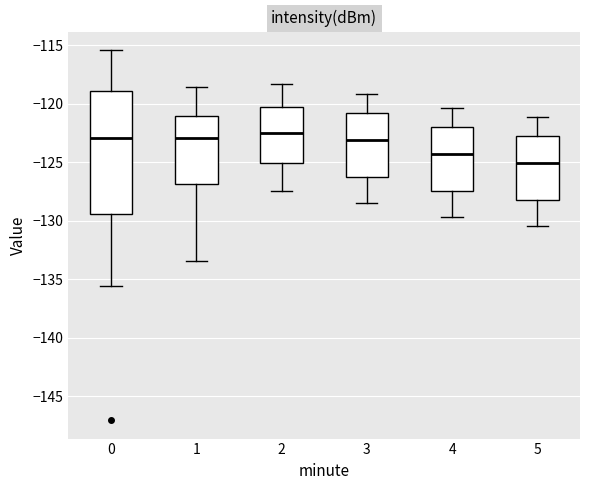

Which box's median line is the lowest?

5